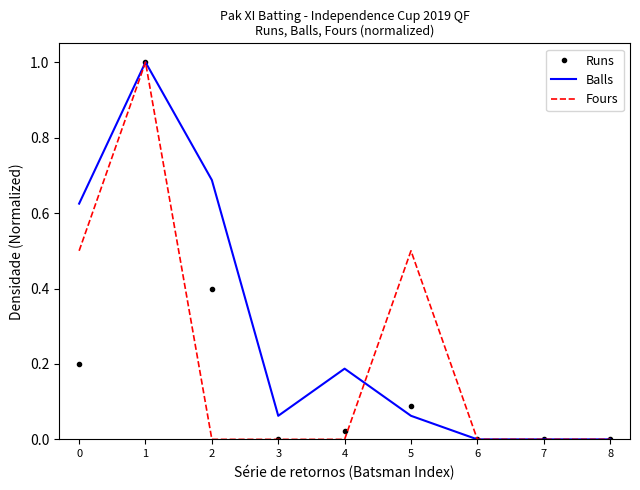

What is the maximum value shown in the chart?

1.0